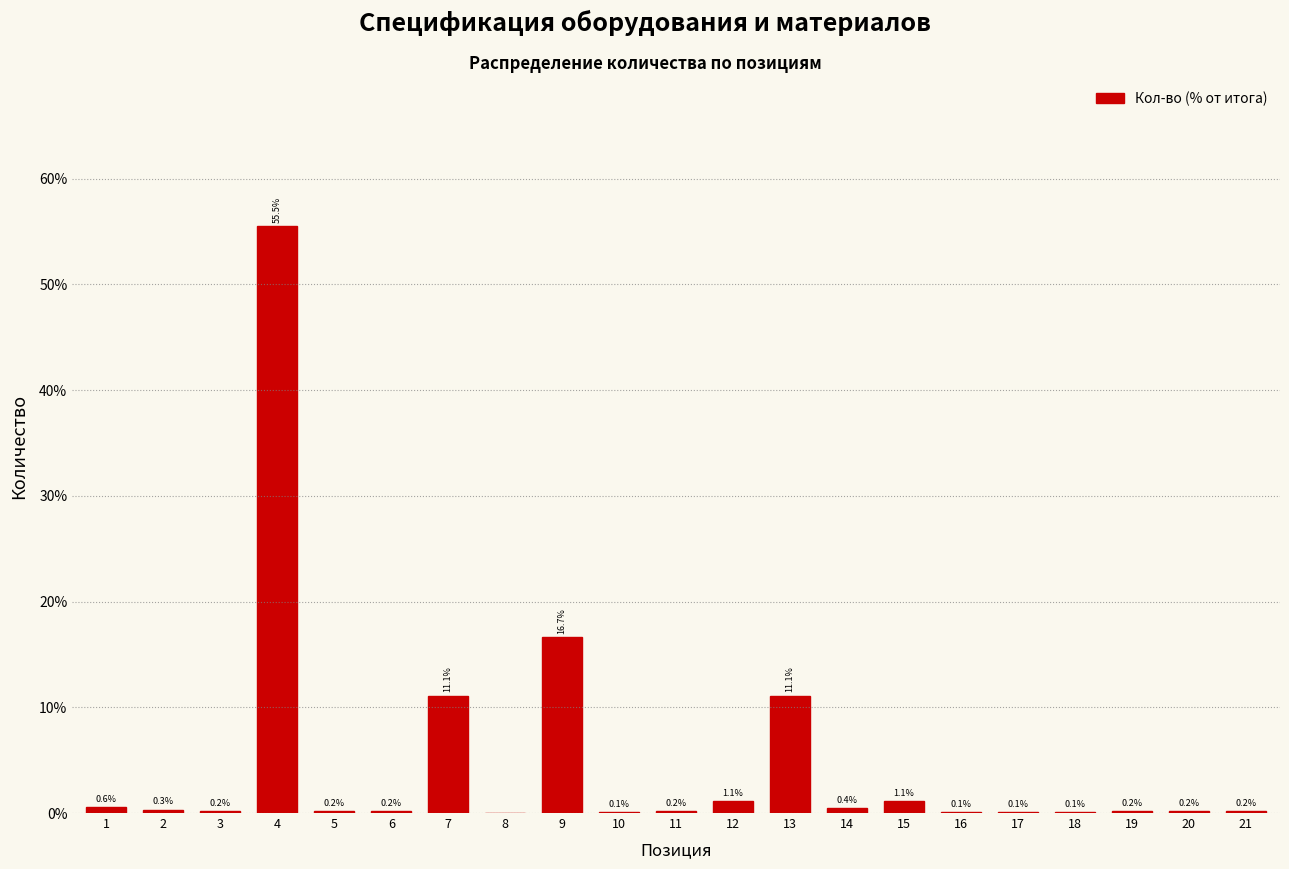

Which label corresponds to the largest value in the chart?

4